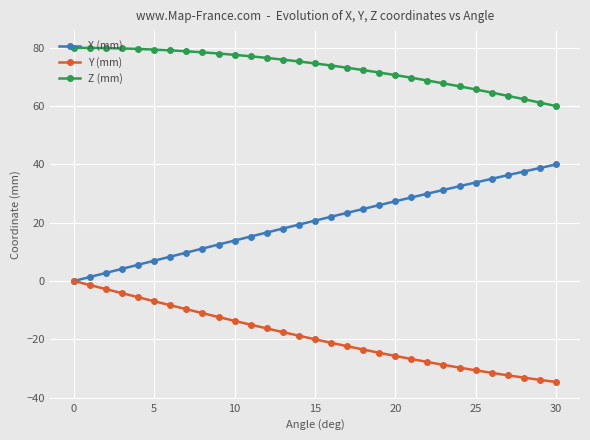

Which series has the largest total across all categories?

Z (mm)